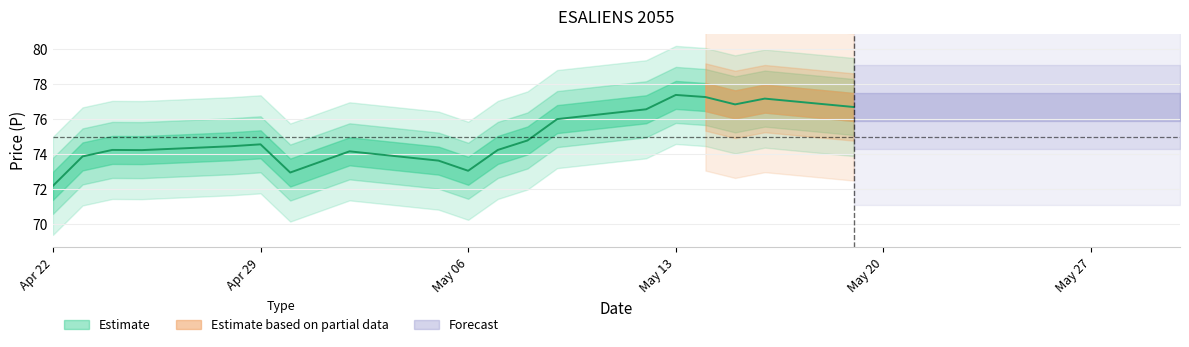

Does the chart display data point markers on the line(s)?

No